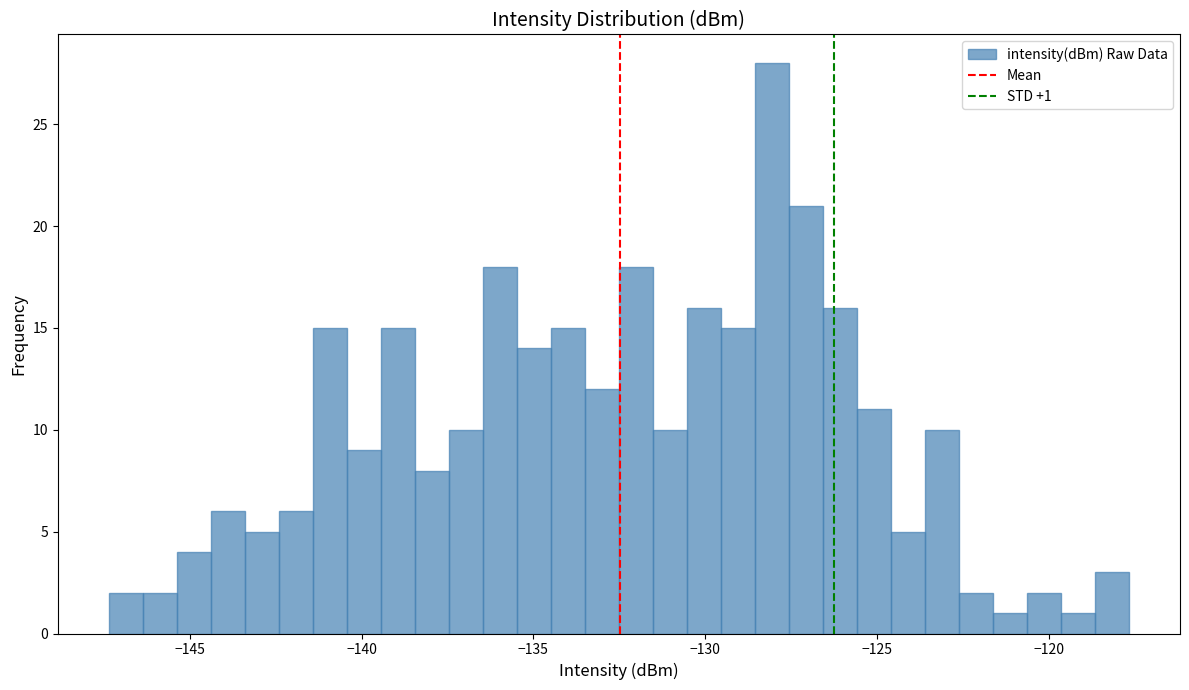

Around what value on the x-axis is the tallest bar? Give the approximate position of its centre, as read against the axis.

-128.0